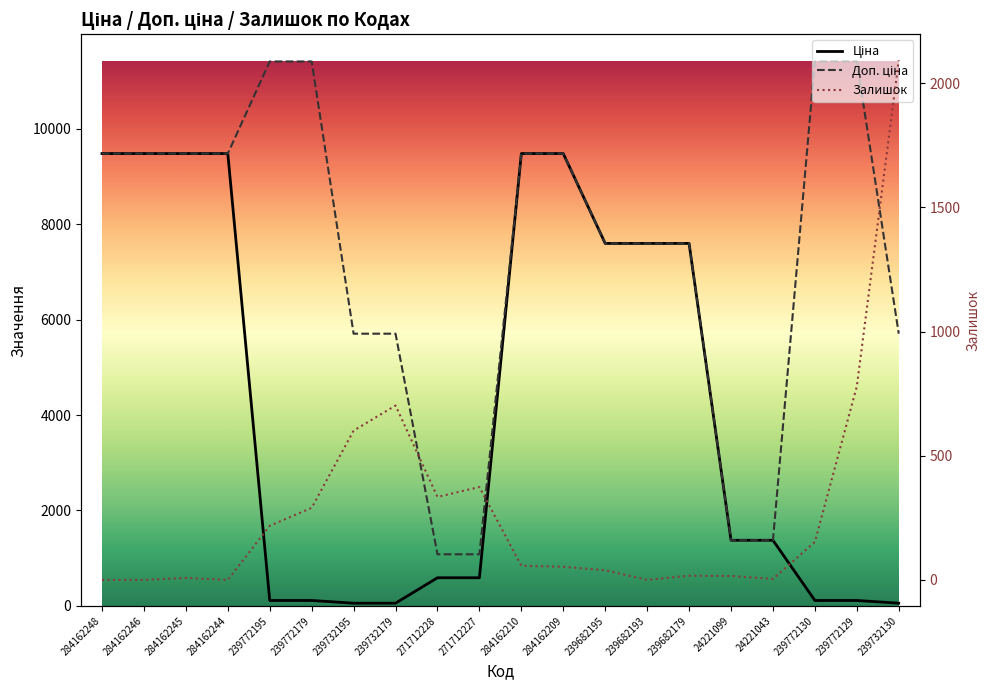

Where does the Залишок series first go above 57?

239772195